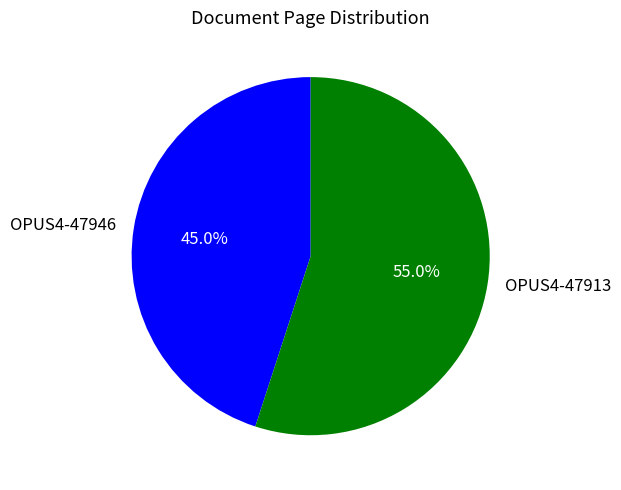

To the nearest percent, what is the difference between the OPUS4-47913 and OPUS4-47946 slice percentages?

10%